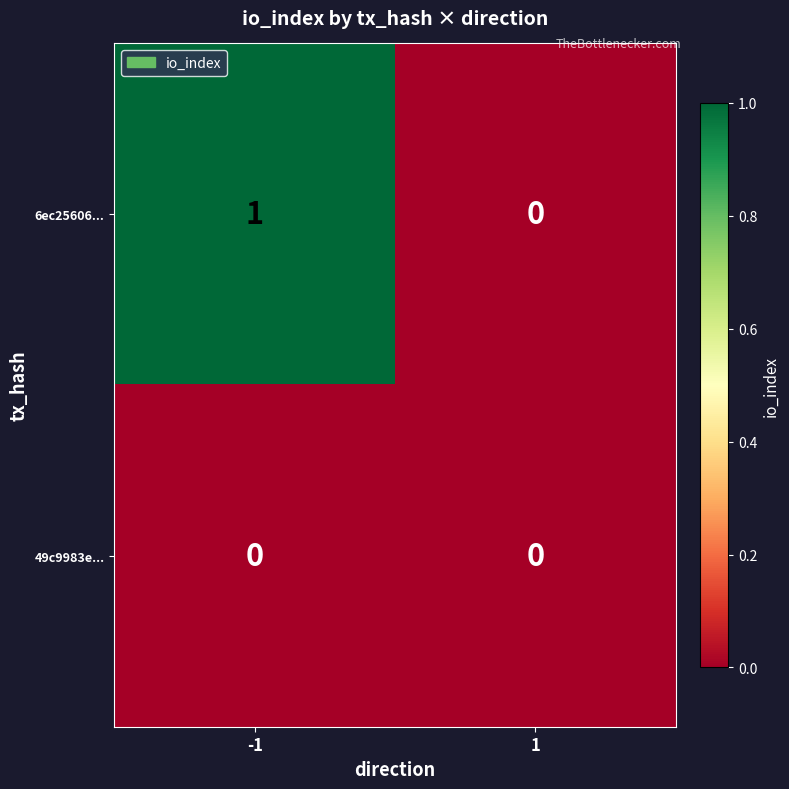

The 6ec25606... series shows 1 at -1. True or false?

True